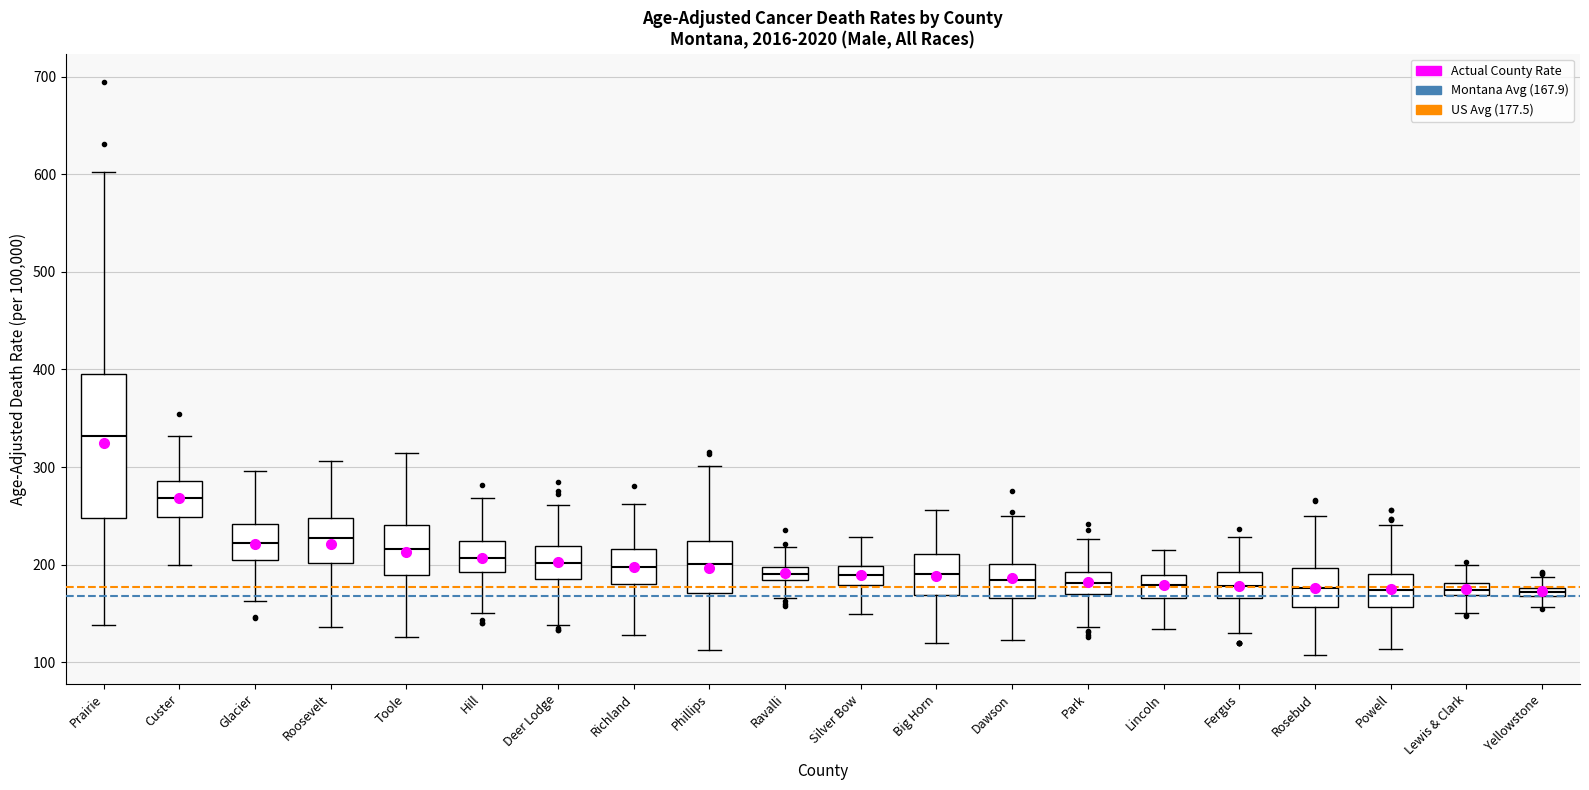

Which box's median line is the highest?

Prairie